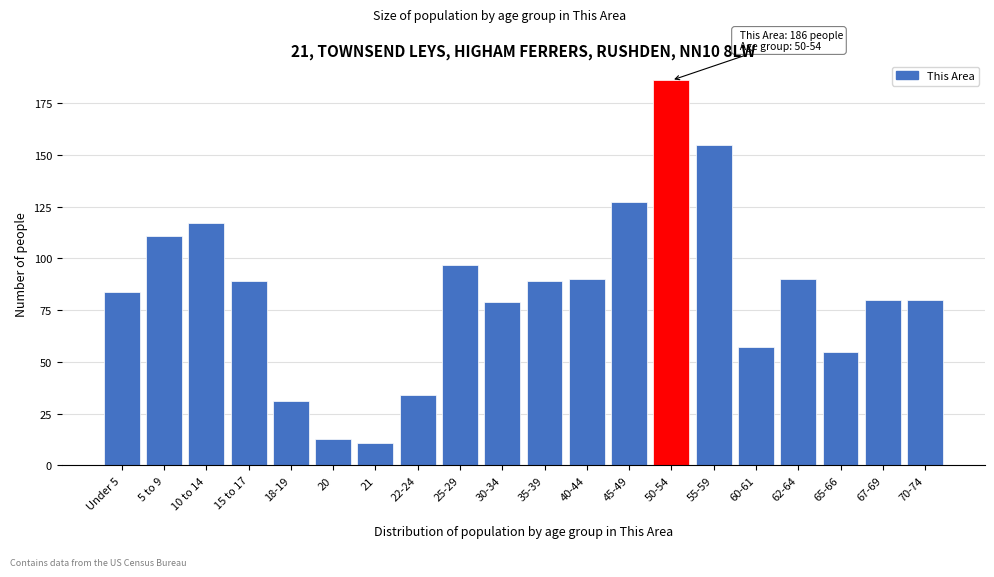

Reading right to left, what are all the values shown in this chart?

80	80	55	90	57	155	186	127	90	89	79	97	34	11	13	31	89	117	111	84